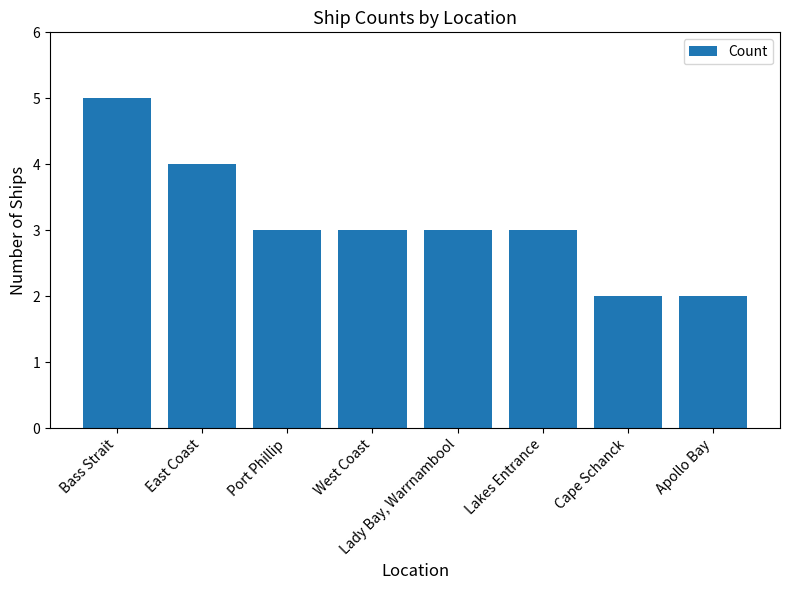

True or false: the data shows 0 at Cape Schanck.

False